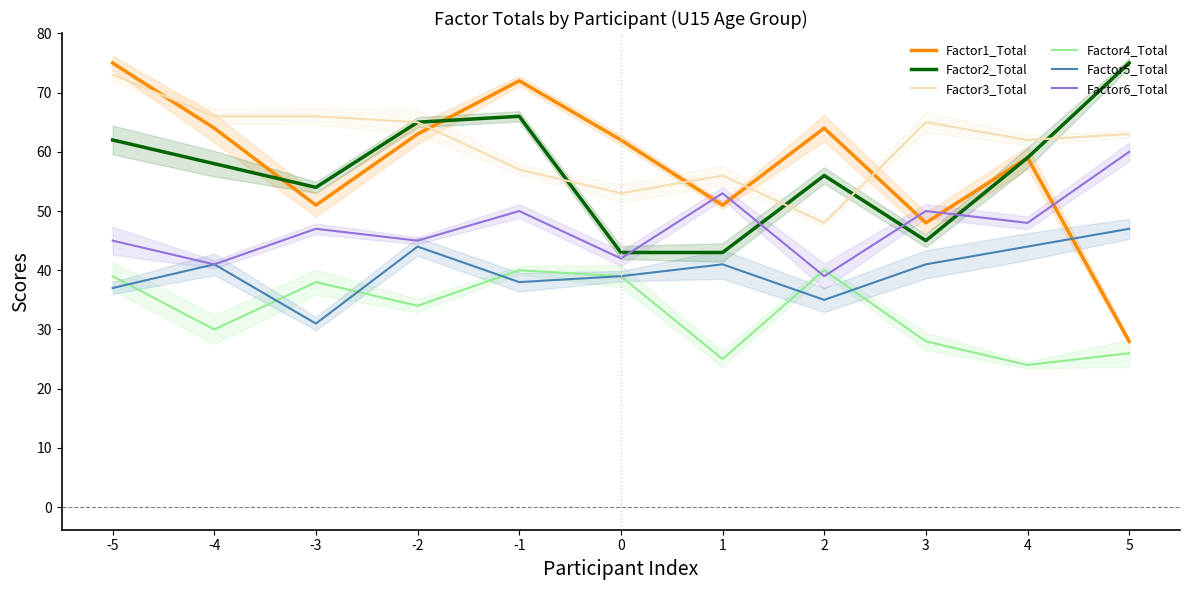

Which series has the largest total across all categories?

Factor3_Total